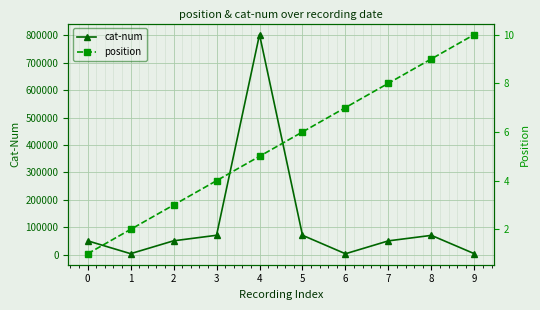

How many lines are shown in the chart?

2